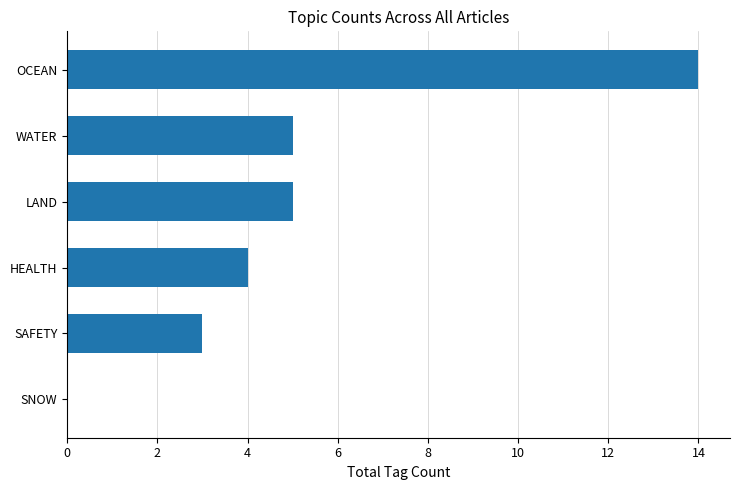

Reading top to bottom, extract all data points from this chart.

OCEAN=14	WATER=5	LAND=5	HEALTH=4	SAFETY=3	SNOW=0